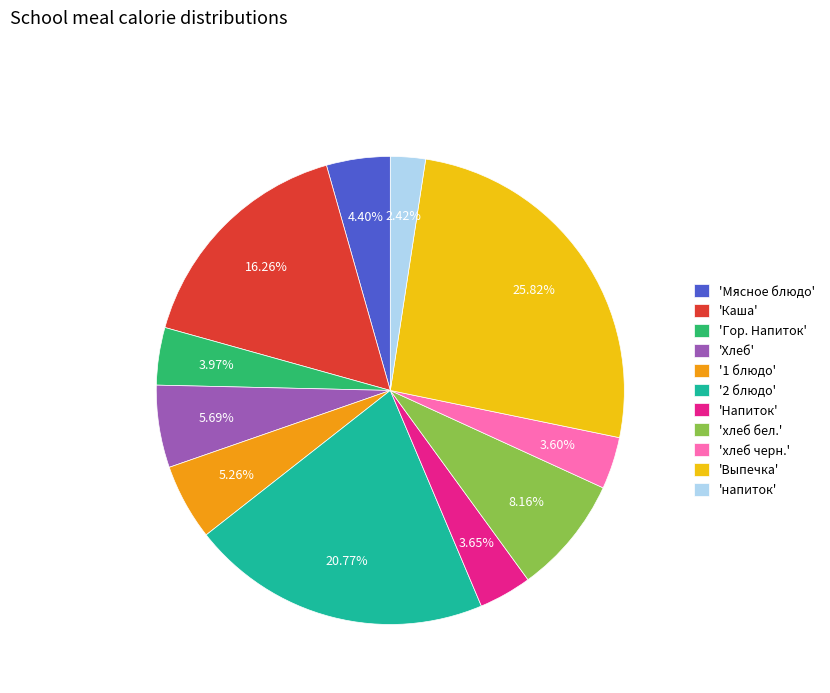

What is the smallest slice in the pie chart?

'напиток'